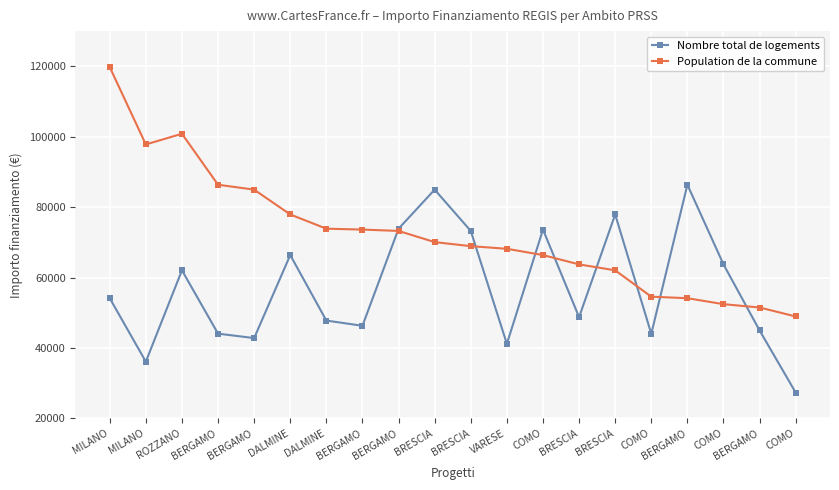

What is the difference between the second highest and second lowest values in the Population de la commune series?

49342.5